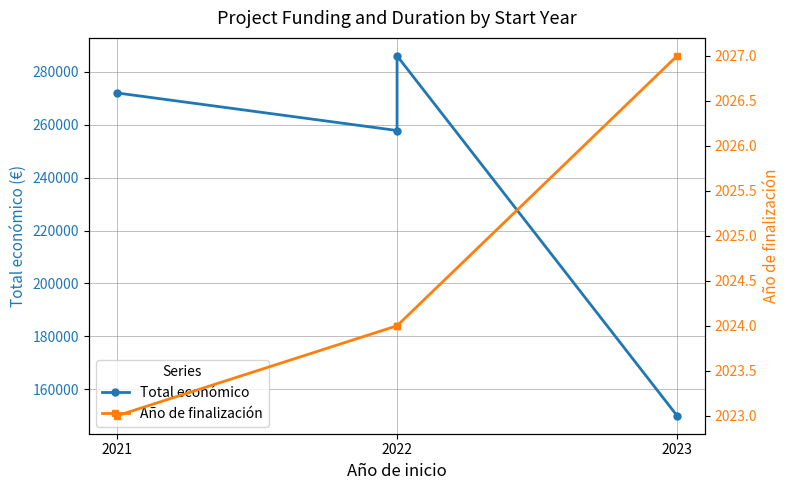

The Total económico series shows 171732 at 2022. True or false?

False